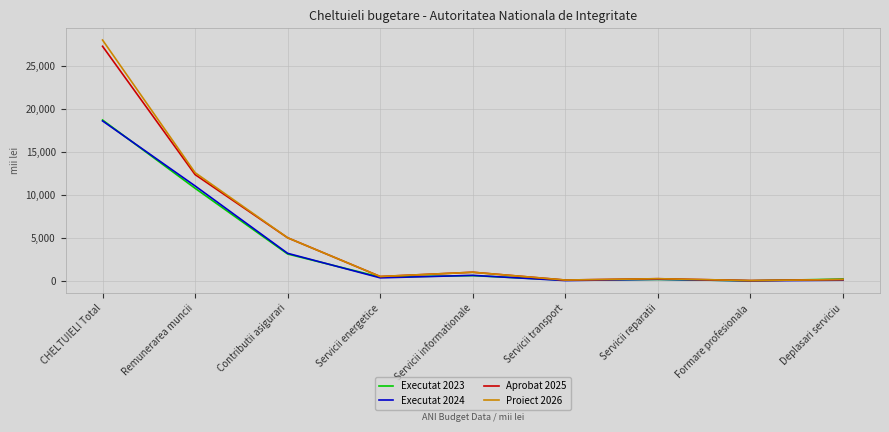

Is the value of Executat 2024 at CHELTUIELI Total greater than the value of Aprobat 2025 at Servicii energetice?

Yes